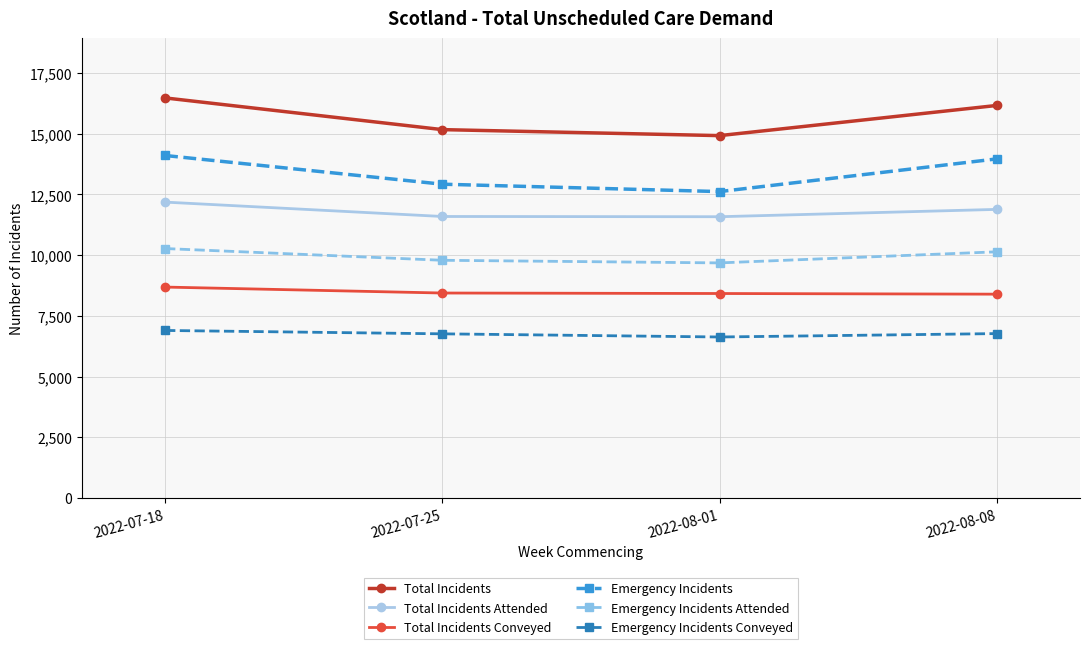

True or false: Emergency Incidents Conveyed and Total Incidents Attended cross at least once.

False